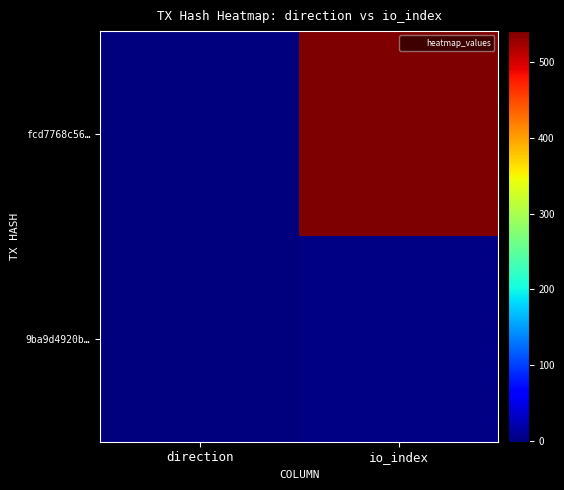

Which series changed the most between direction and io_index?

fcd7768c56…